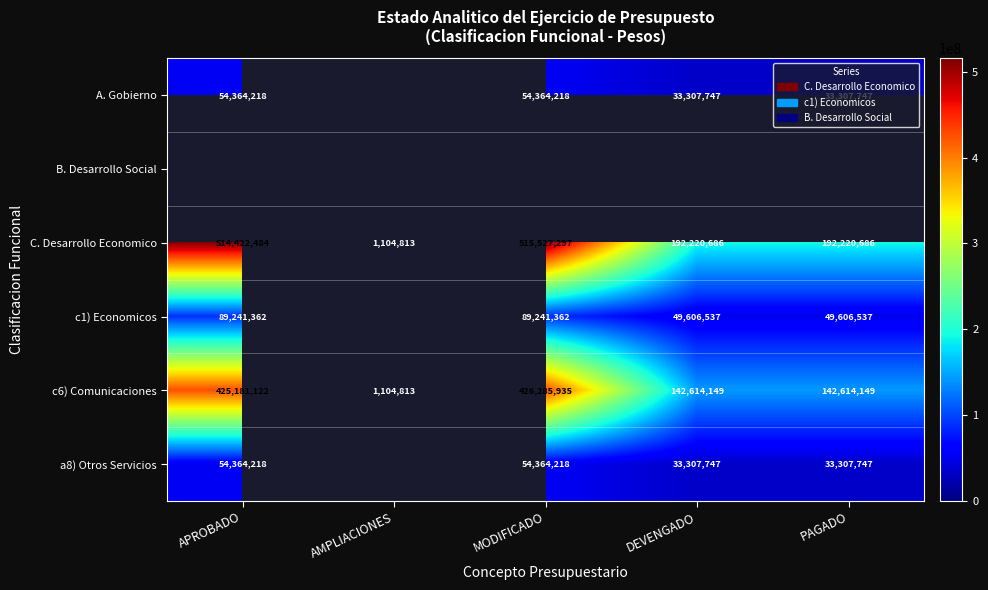

Between AMPLIACIONES and DEVENGADO, which is larger?

DEVENGADO